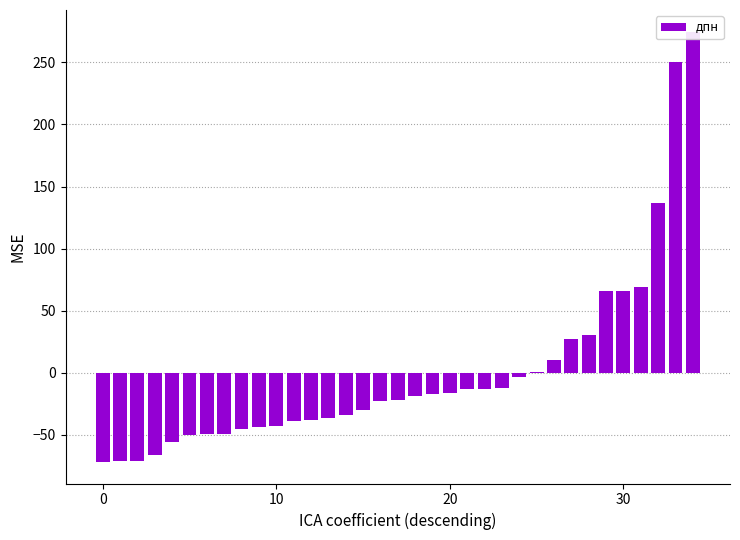

How many values are below zero?

25